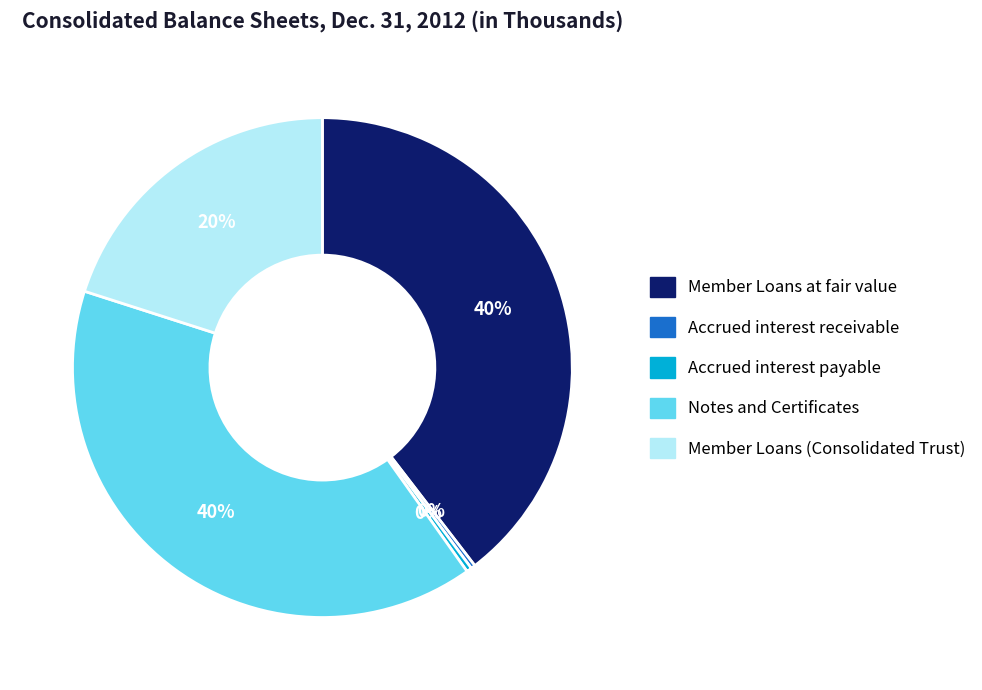

Approximately how many times larger is the value at Member Loans at fair value compared to Member Loans (Consolidated Trust)?

2.0